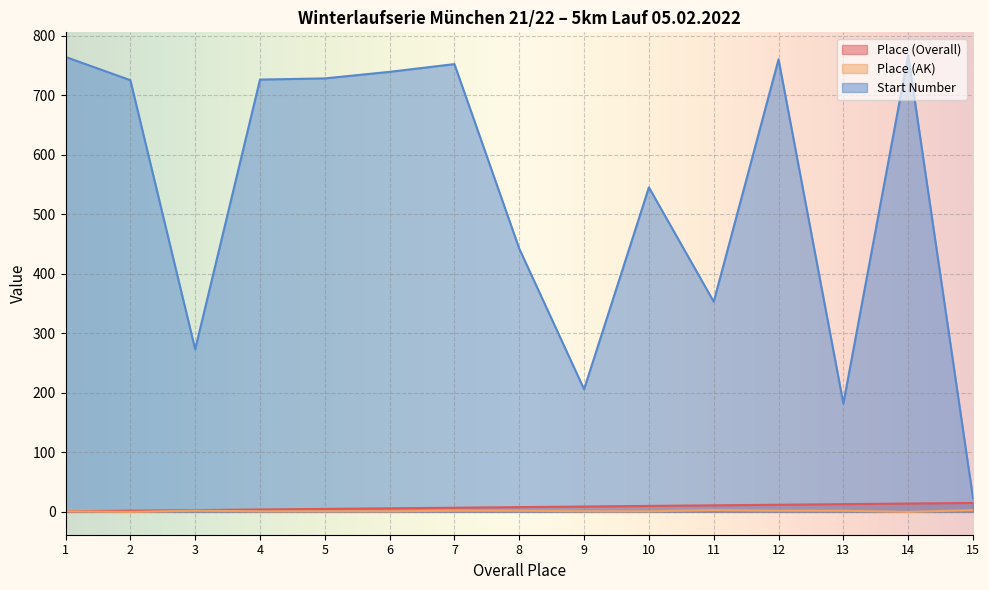

Between 3 and 2, which is larger?

3